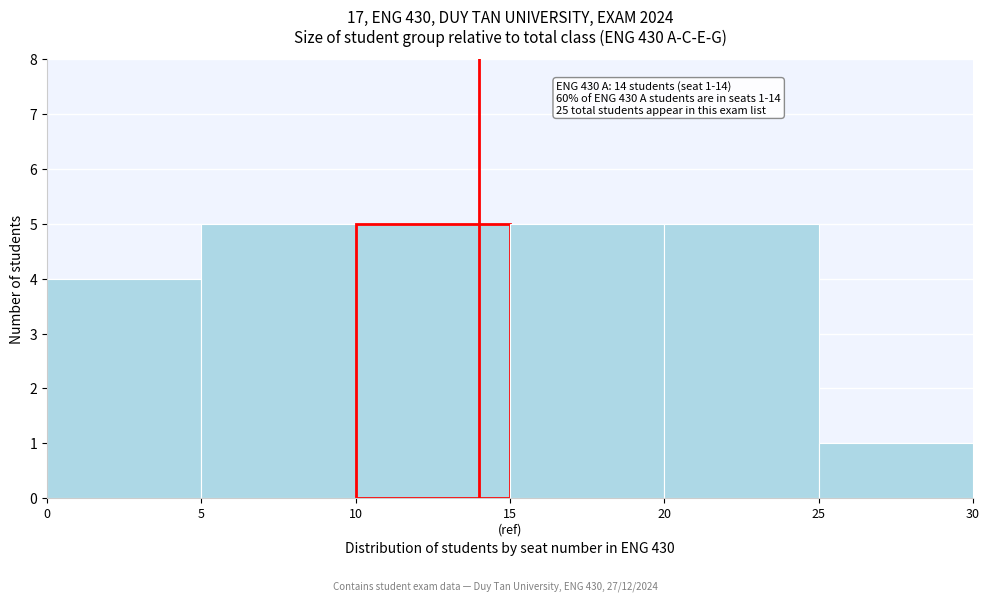

Reading left to right, extract all data points from this chart.

4	5	5	5	5	1